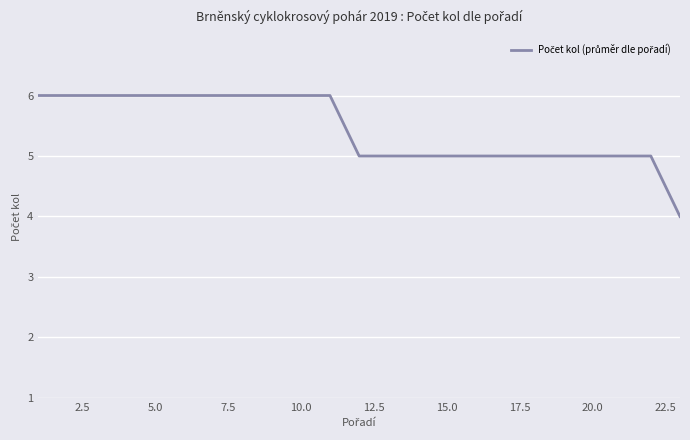

What is the maximum value shown in the chart?

6